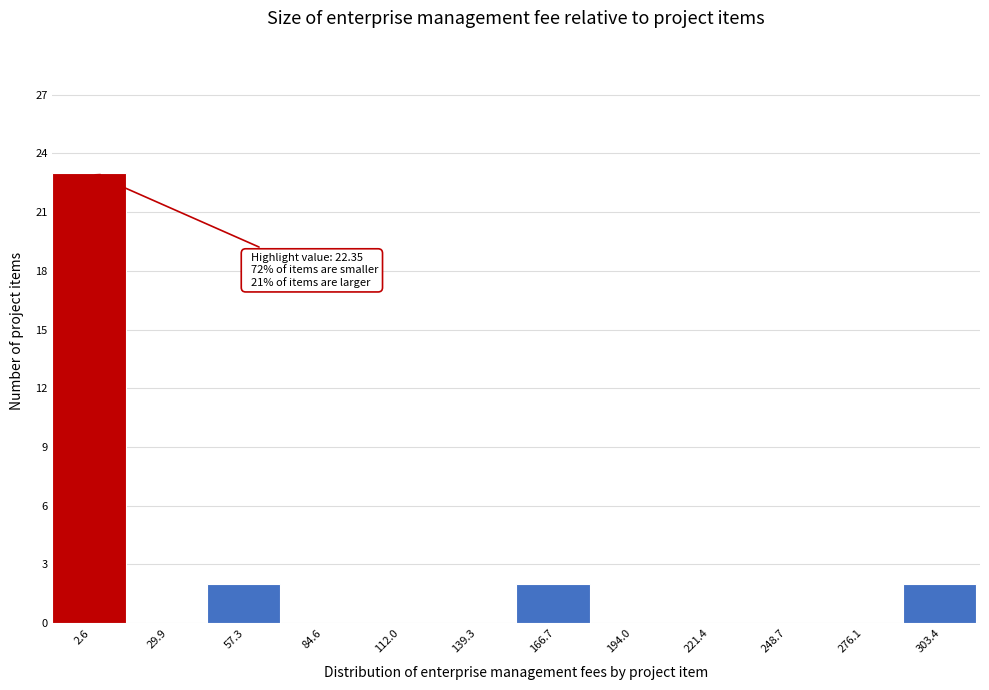

Reading right to left, list all the values displayed in this chart.

303.4=2	276.1=0	248.7=0	221.4=0	194.0=0	166.7=2	139.3=0	112.0=0	84.6=0	57.3=2	29.9=0	2.6=23